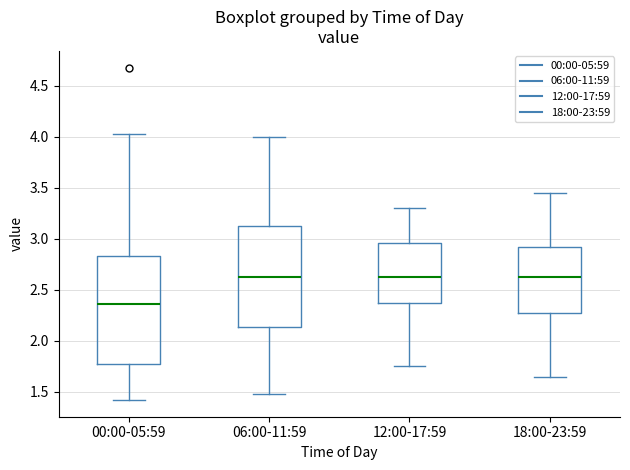

Reading left to right, read every box against the y-axis: the position of its median line, the range the box covers, and the ends of its whiskers. The values are not printed on the chart, so give them approximately, as read against the axis.

00:00-05:59: median 2.35, box 1.80 to 2.85, whiskers 1.40 to 4.05
06:00-11:59: median 2.65, box 2.15 to 3.15, whiskers 1.50 to 4.00
12:00-17:59: median 2.65, box 2.35 to 2.95, whiskers 1.75 to 3.30
18:00-23:59: median 2.65, box 2.30 to 2.95, whiskers 1.65 to 3.45